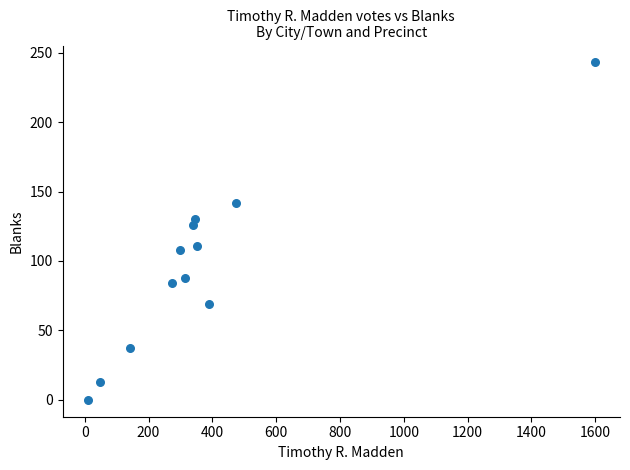

What is the average Y value?

96